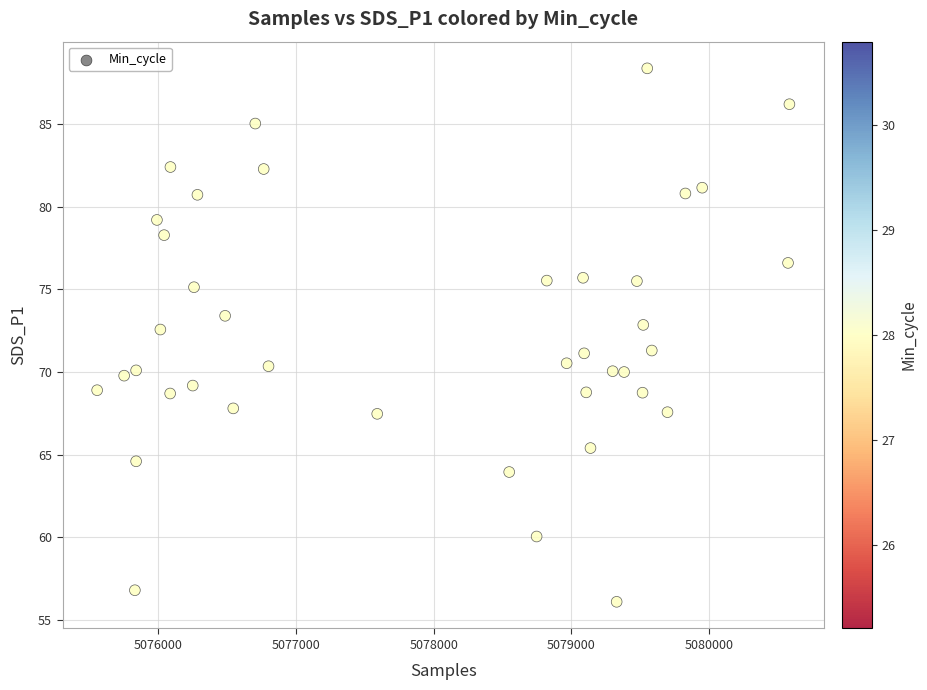

What is the range of Y values (max minus min)?

32.3